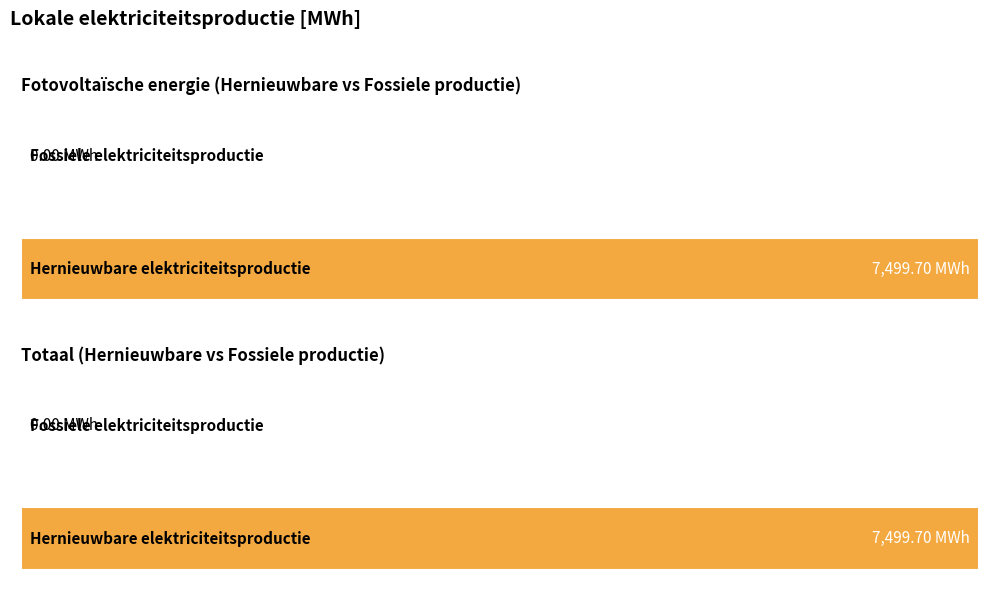

Which category has the highest value in the Hernieuwbare elektriciteitsproductie series?

Fotovoltaïsche energie